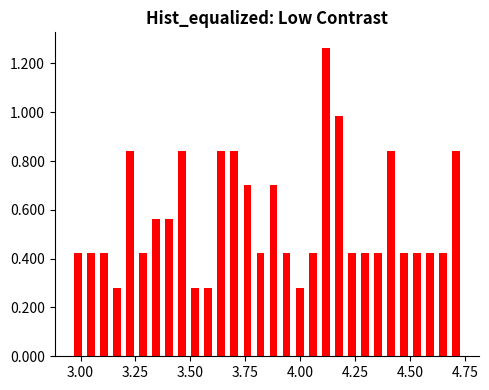

Around what value on the x-axis is the tallest bar? Give the approximate position of its centre, as read against the axis.

4.10